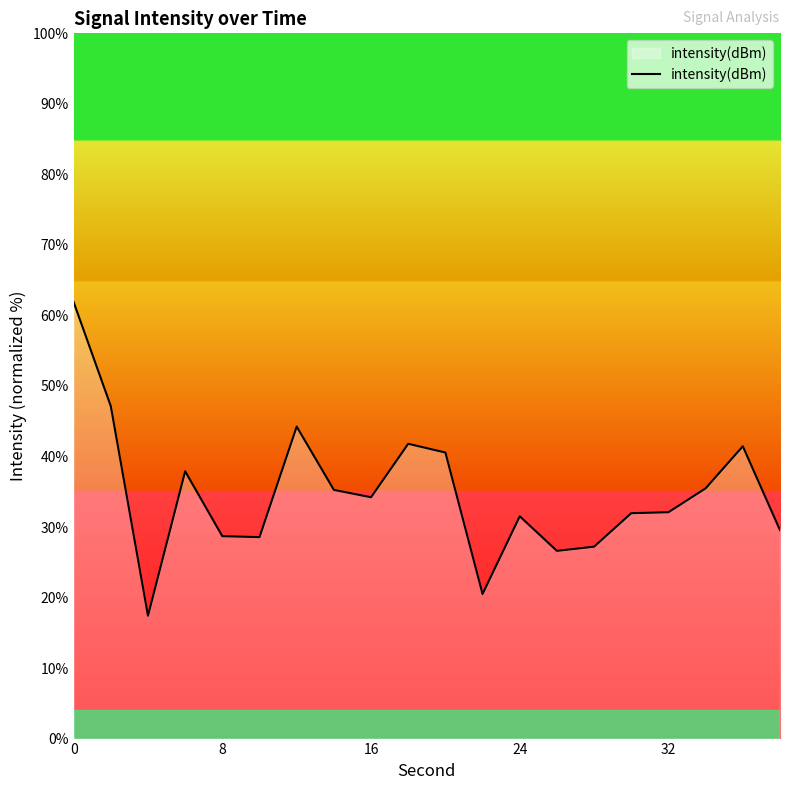

What is the difference between the maximum and minimum values?

44.5